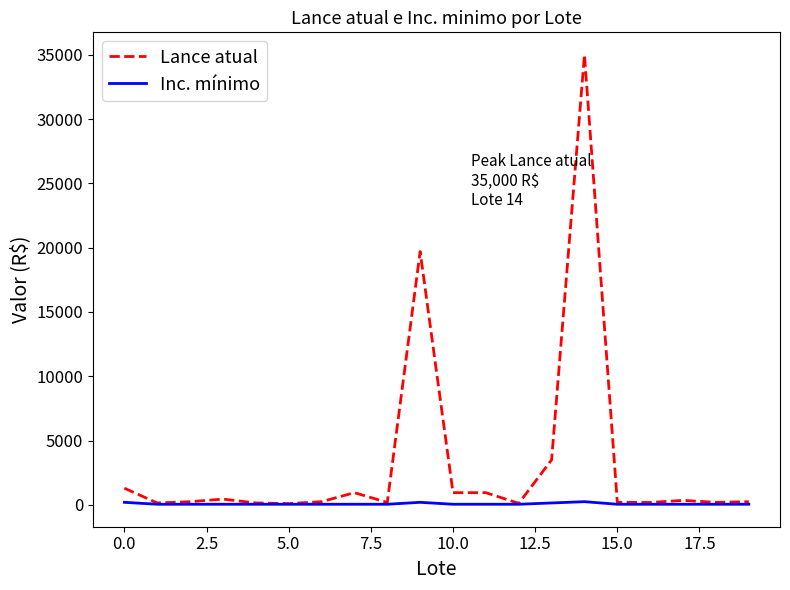

Which series has the largest range (max minus min)?

Lance atual